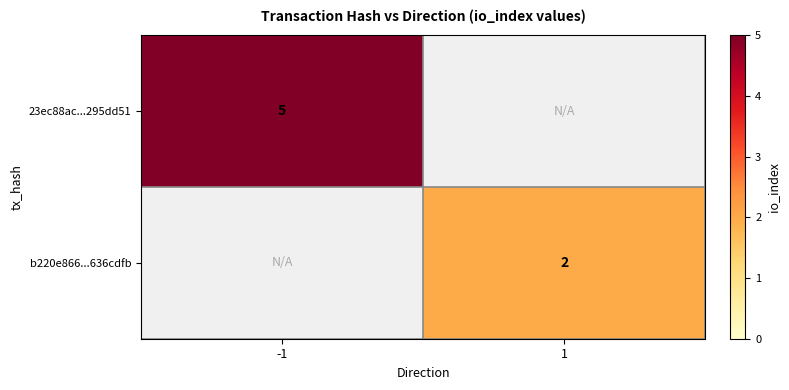

The value of b220e866...636cdfb at 1 is 3. True or false?

False